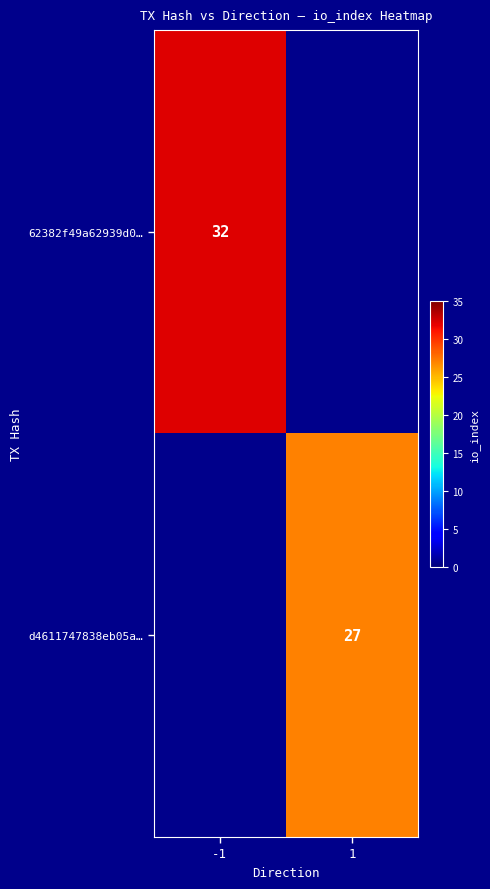

At how many categories does at least one series exceed 28?

1